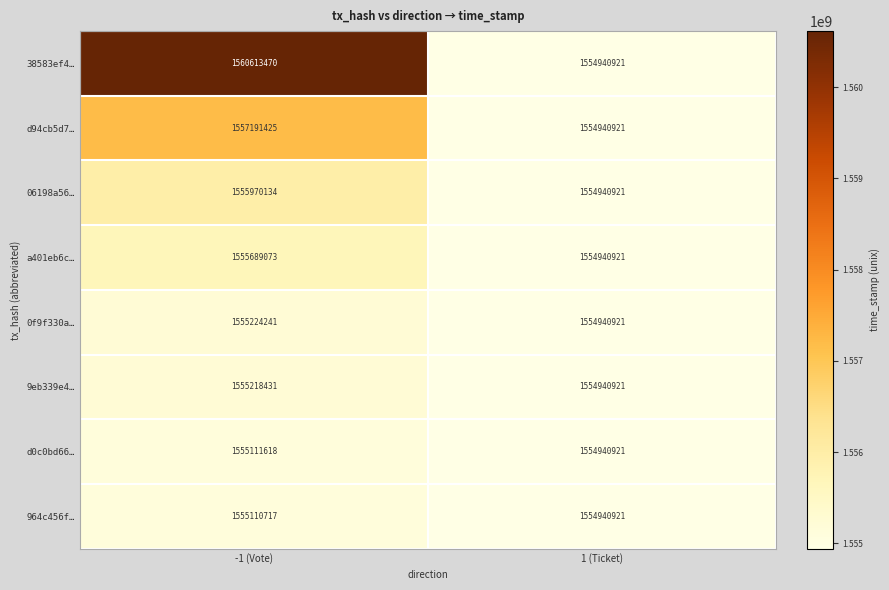

Rank the series at -1 (Vote) from lowest to highest value.

964c456f…, d0c0bd66…, 9eb339e4…, 0f9f330a…, a401eb6c…, 06198a56…, d94cb5d7…, 38583ef4…